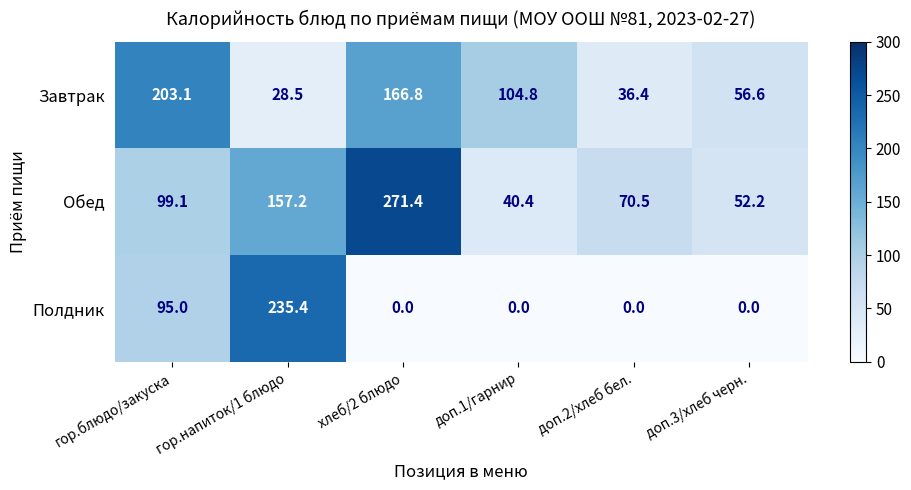

The value of Полдник at гор.напиток/1 блюдо is 235.4. True or false?

True